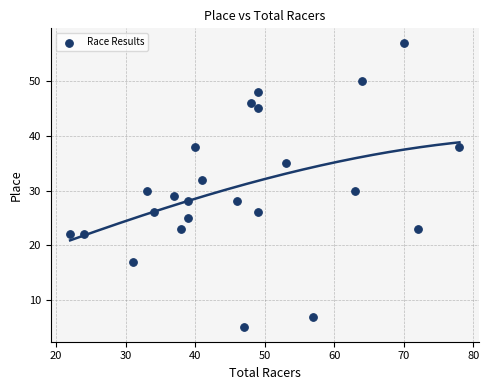

What is the range of X values (max minus min)?

56